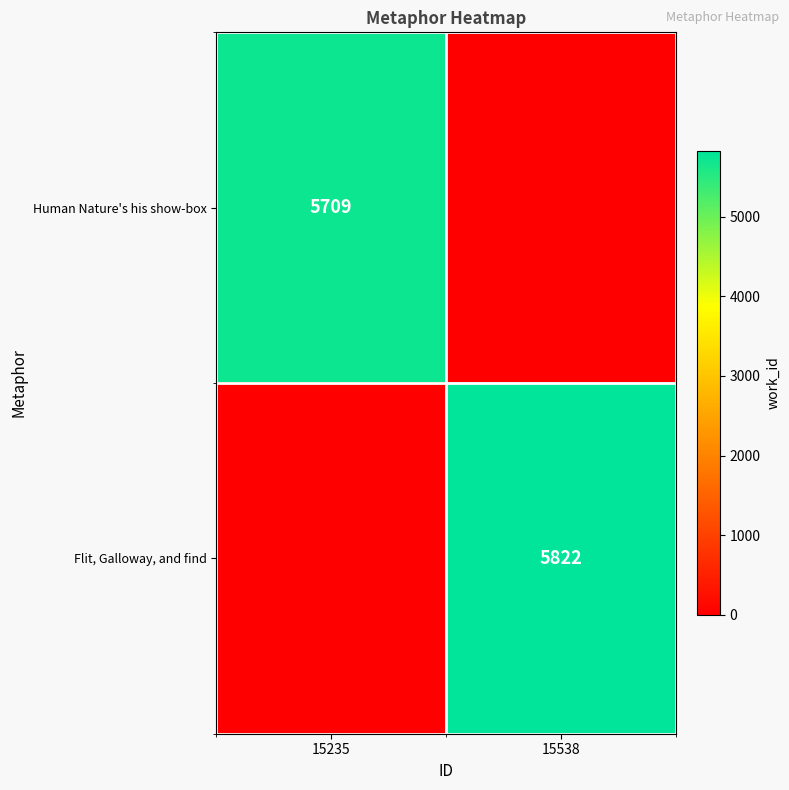

Is the value of Flit, Galloway, and find at 15538 greater than the value of Human Nature's his show-box at 15235?

Yes